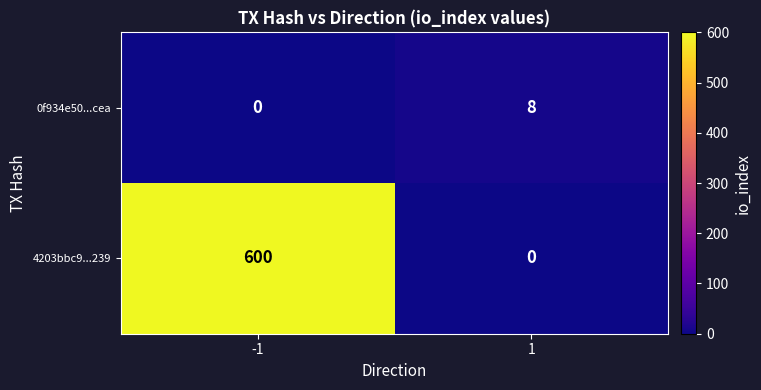

Count the number of categories in the chart.

2